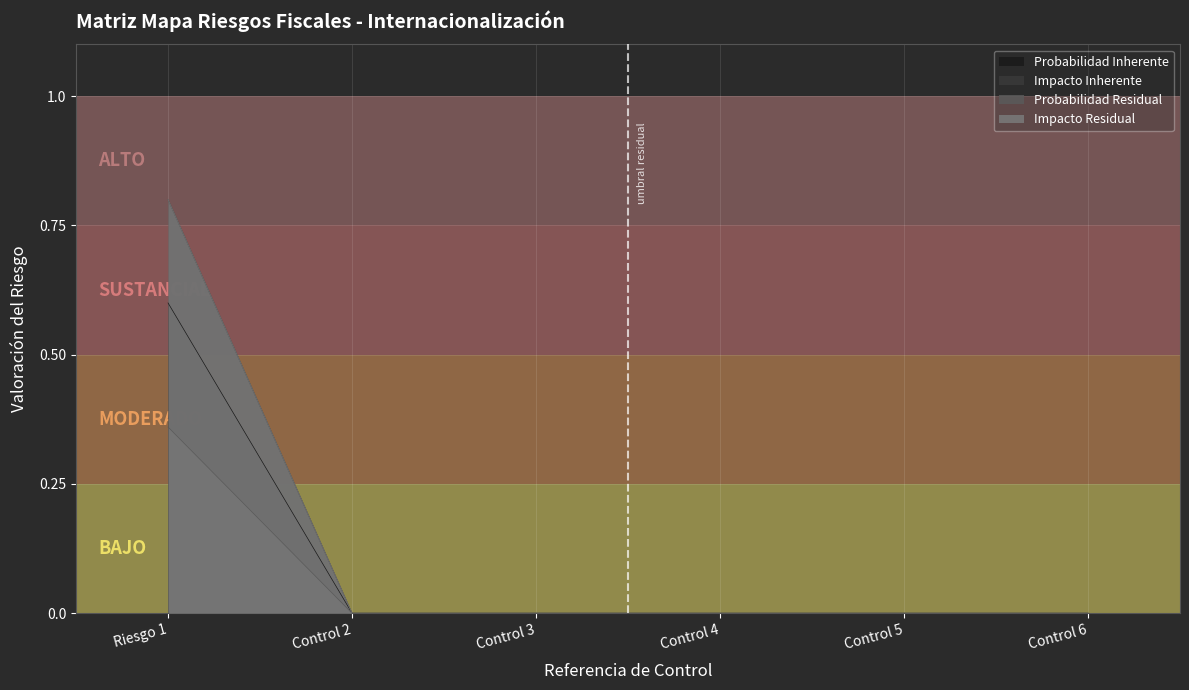

What is the label of the 6th point from the right?

Riesgo 1